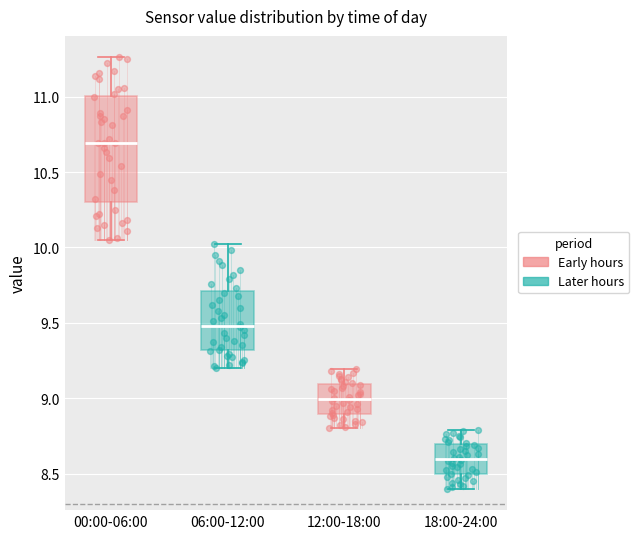

Which box has the highest median line?

00:00-06:00